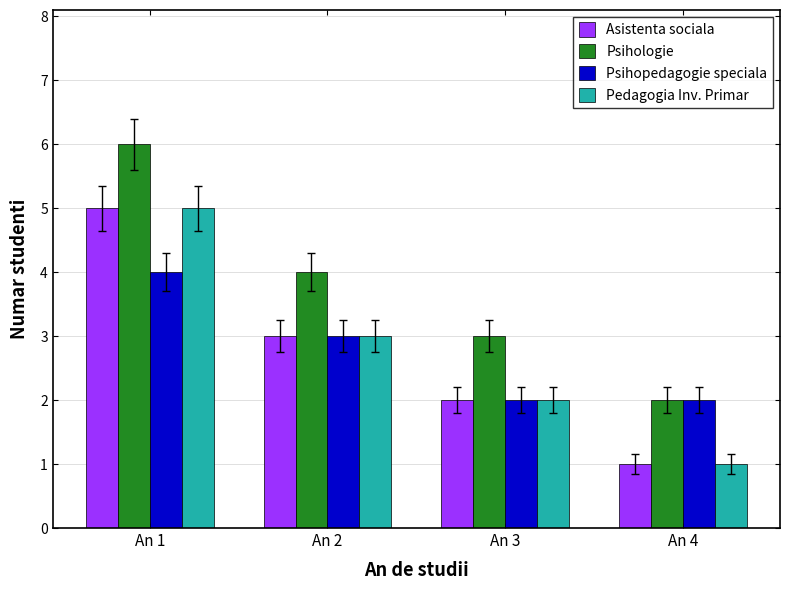

Reading left to right, extract all data points from this chart.

Asistenta sociala: 5	3	2	1
Psihologie: 6	4	3	2
Psihopedagogie speciala: 4	3	2	2
Pedagogia Inv. Primar: 5	3	2	1